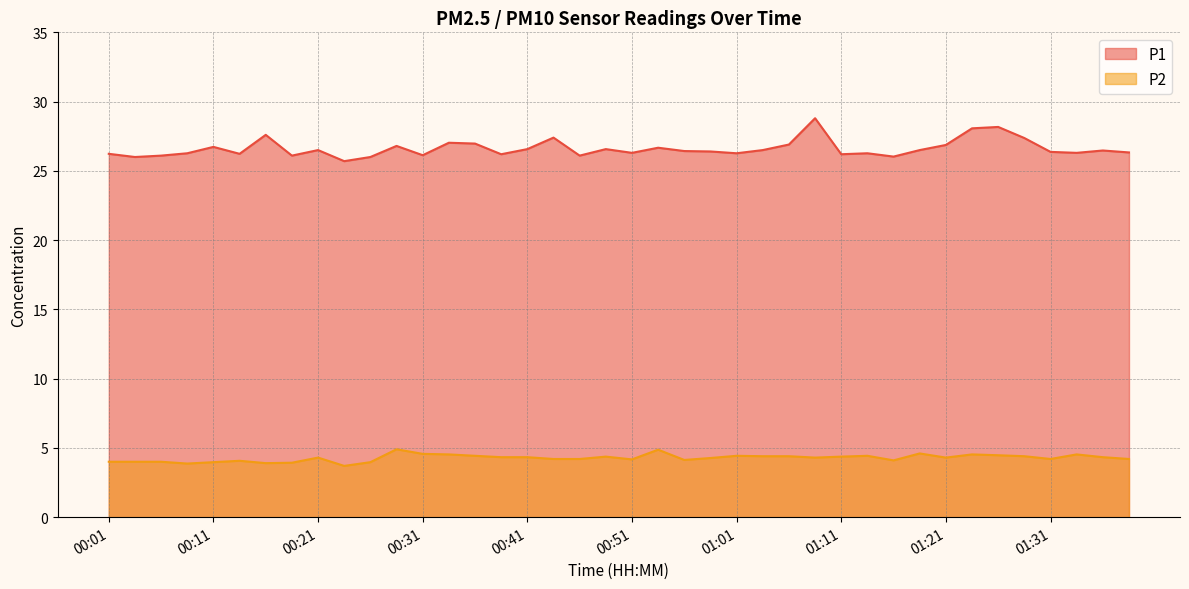

What position from the right is 01:33?

3